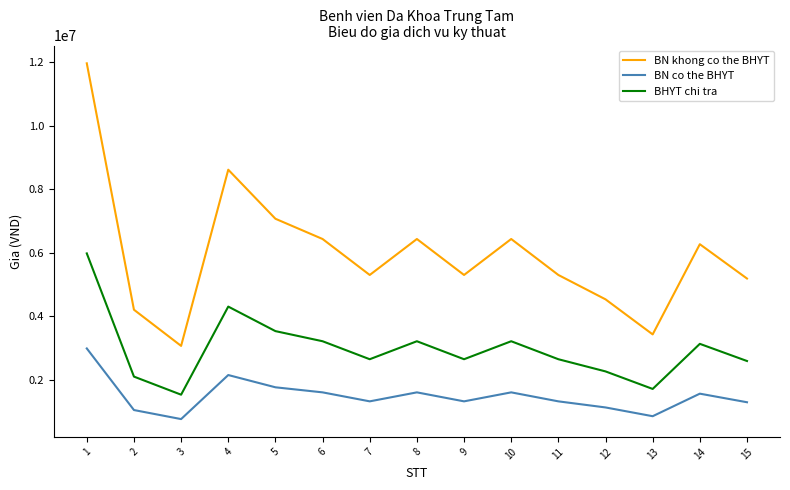

Is this an area chart (filled region under the line)?

No